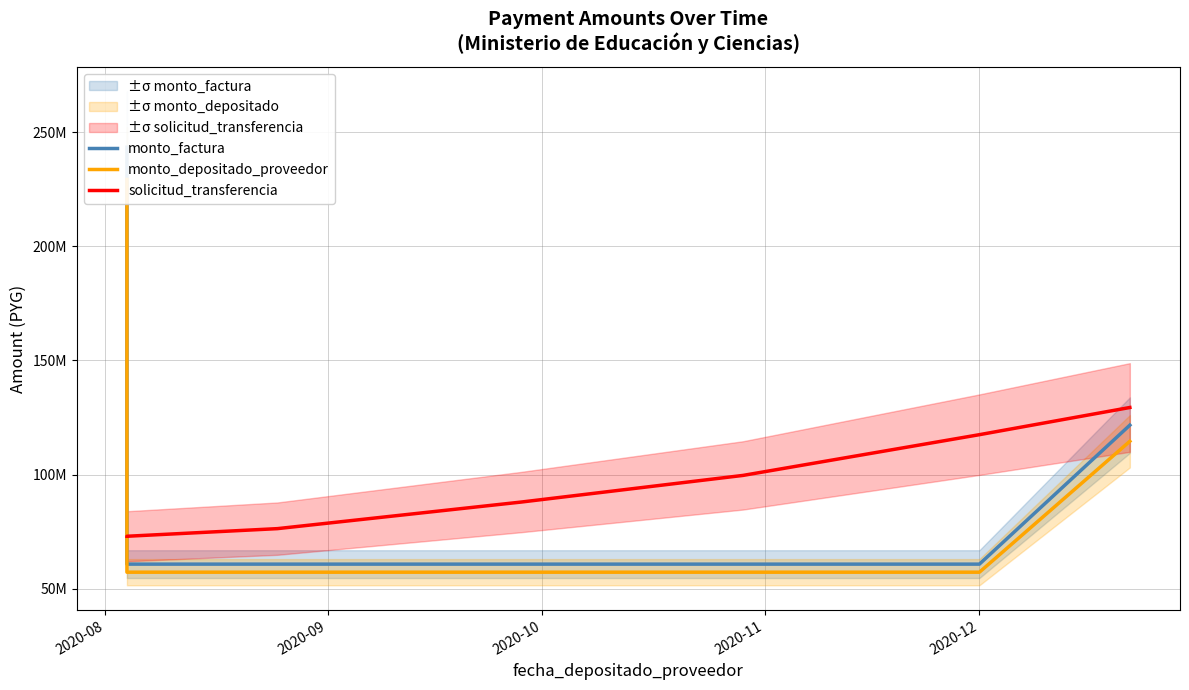

Between which two adjacent categories do monto_factura and solicitud_transferencia first intersect?

2020-08 and 2020-09